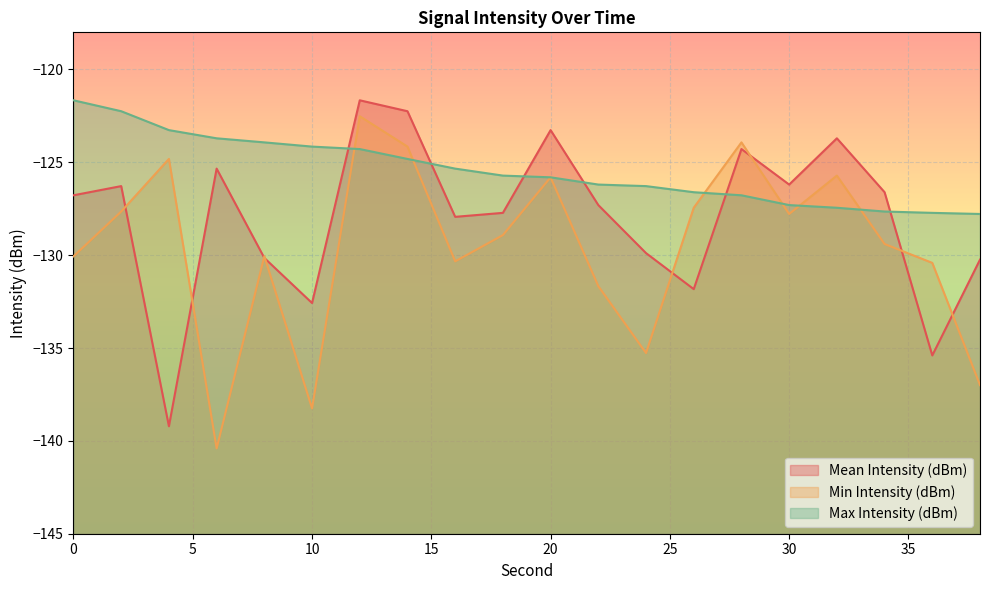

At which category does the chart reach its peak across all series?

12